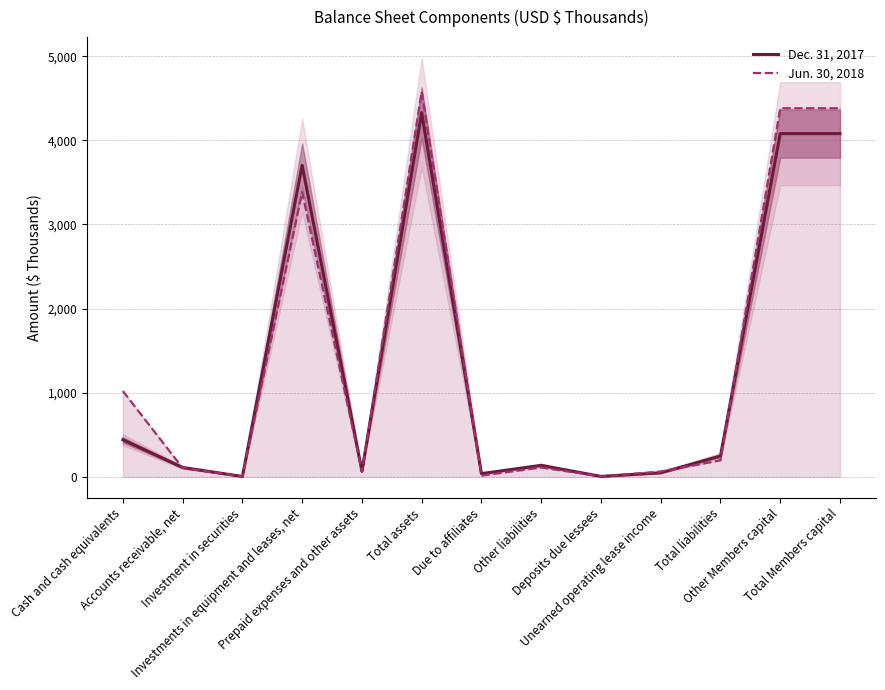

What is the sum of all Jun. 30, 2018 values?

18316